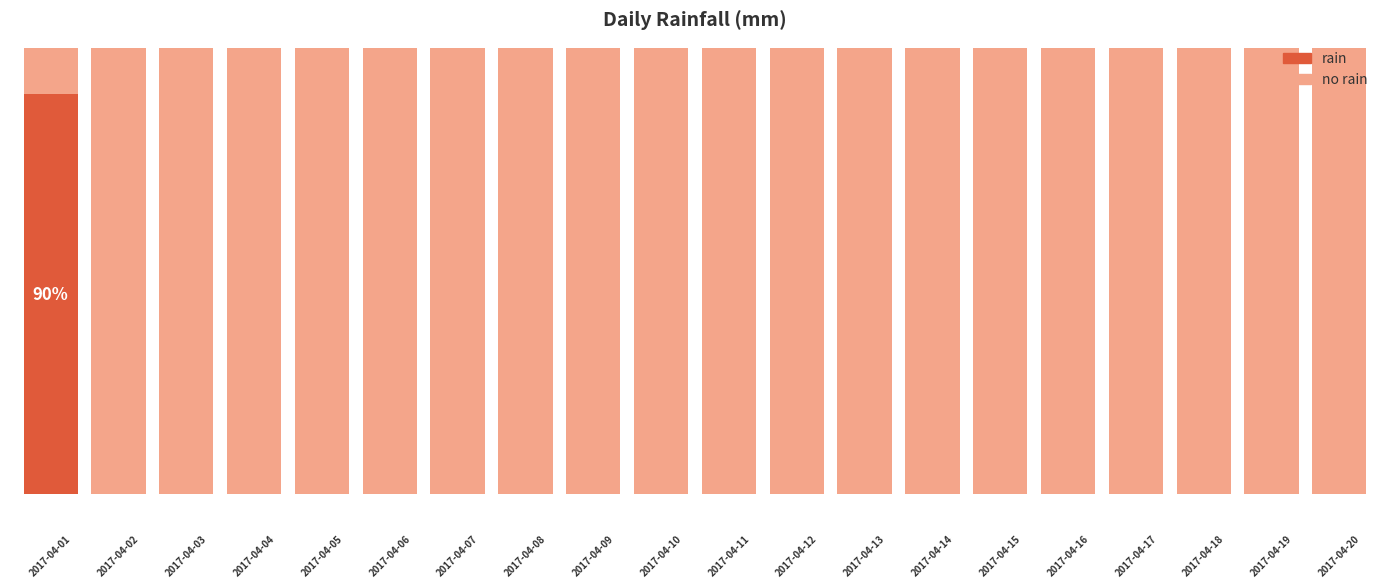

Are the bars horizontal?

No